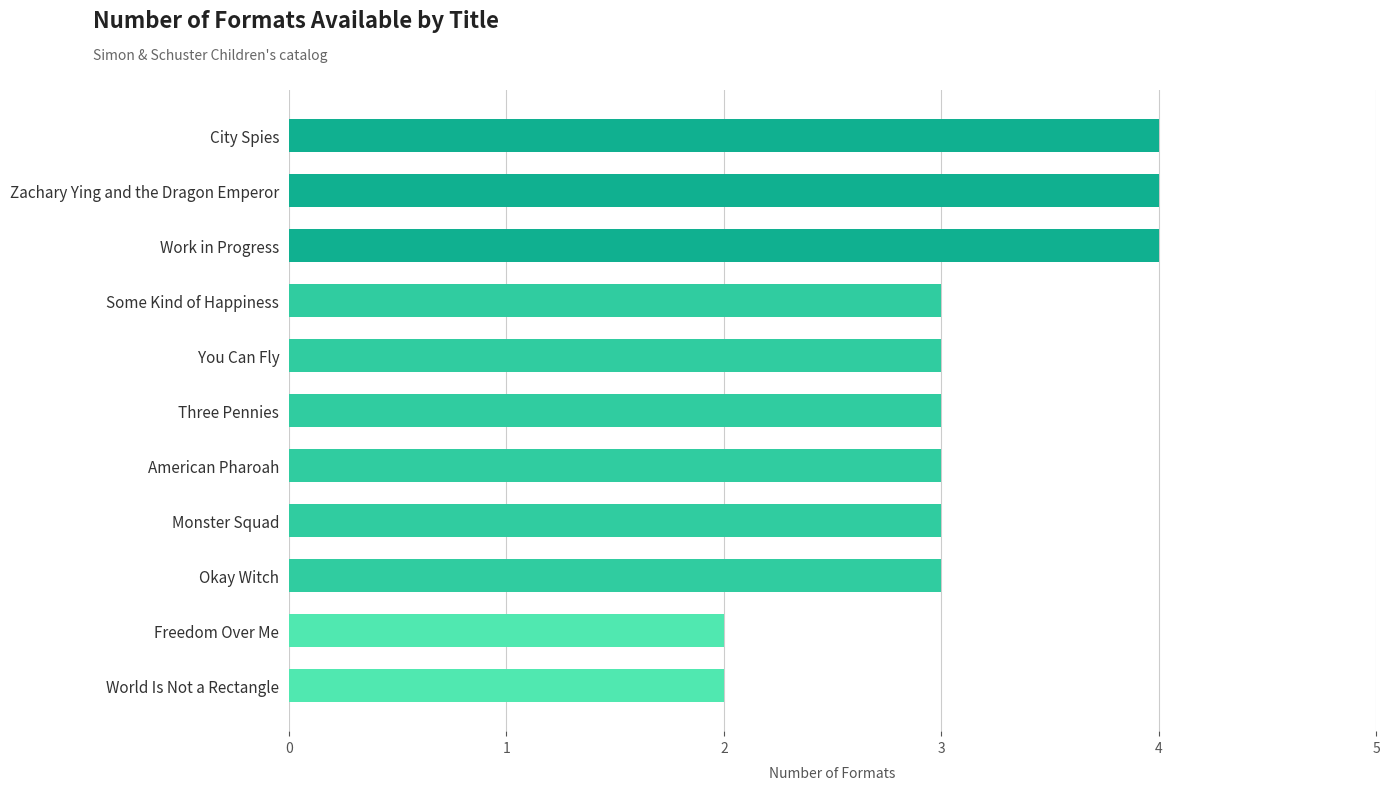

What is the ratio of the value at Work in Progress to the value at Zachary Ying and the Dragon Emperor?

1.0